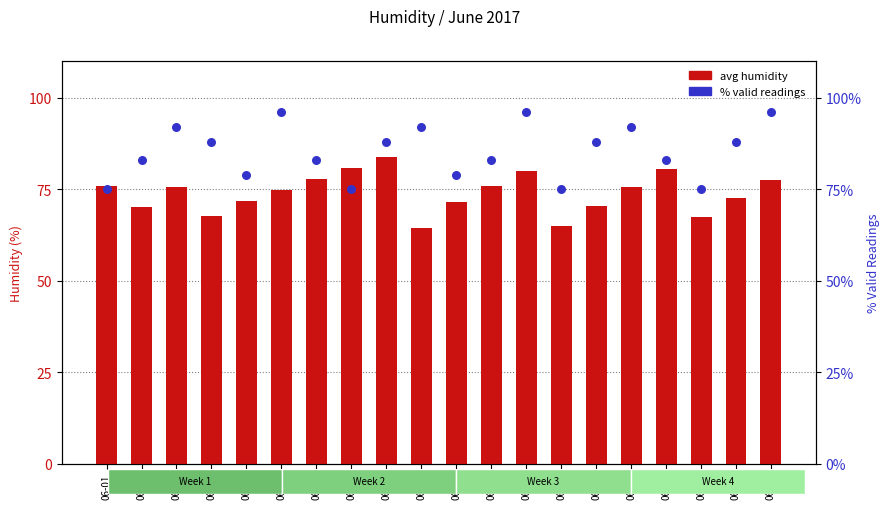

At how many categories does at least one series exceed 73?

20